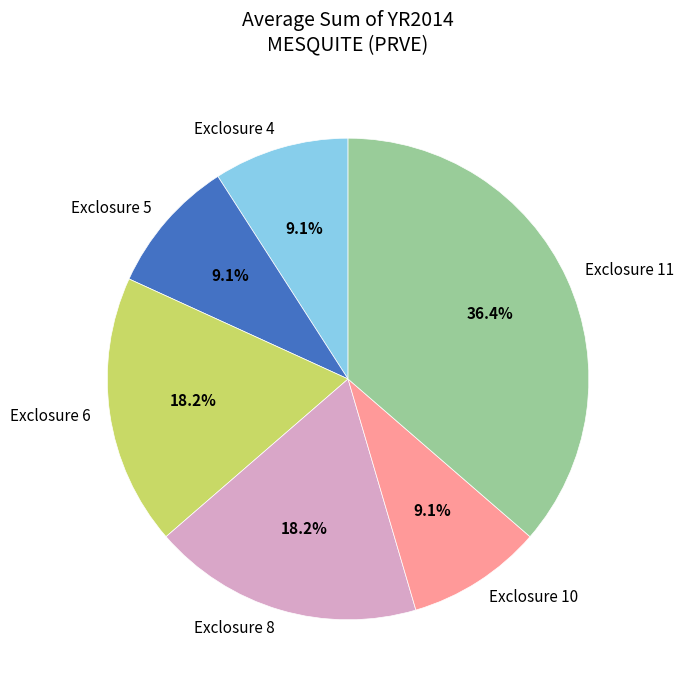

Which category has the biggest portion of the pie?

Exclosure 11